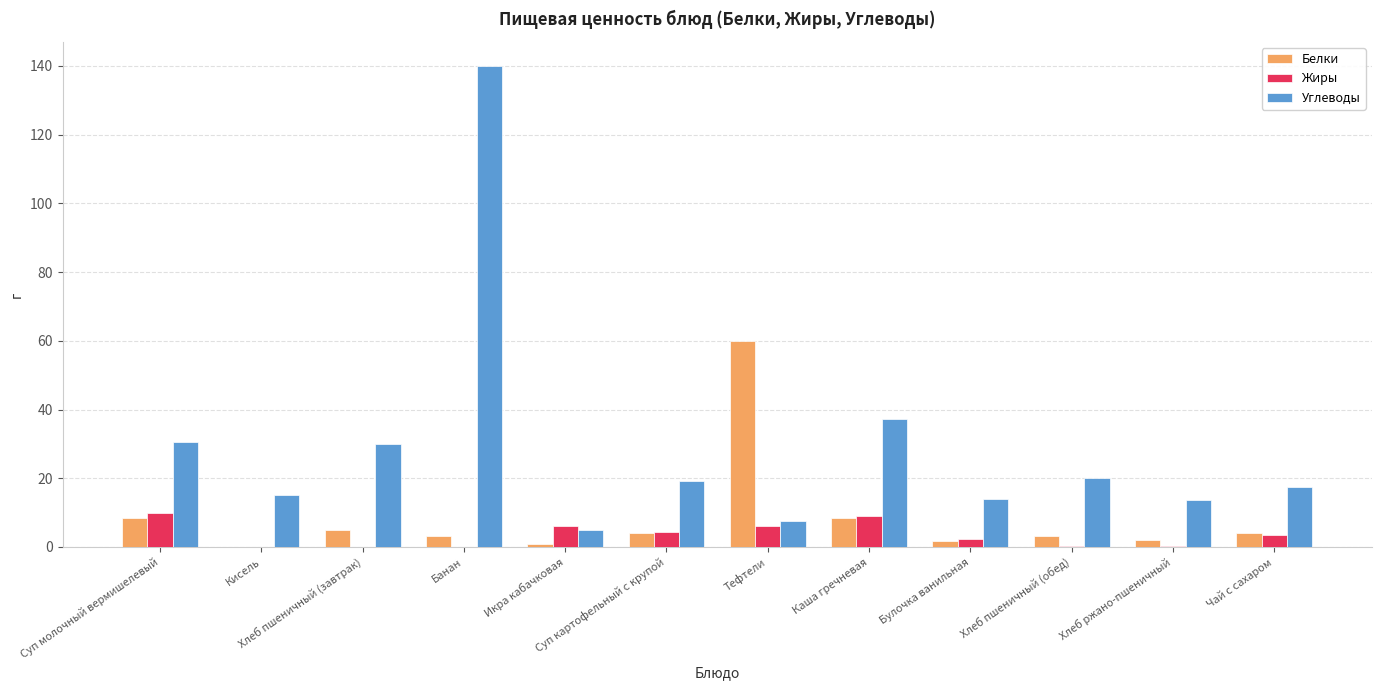

The Жиры series shows 17.3 at Суп молочный вермишелевый. True or false?

False